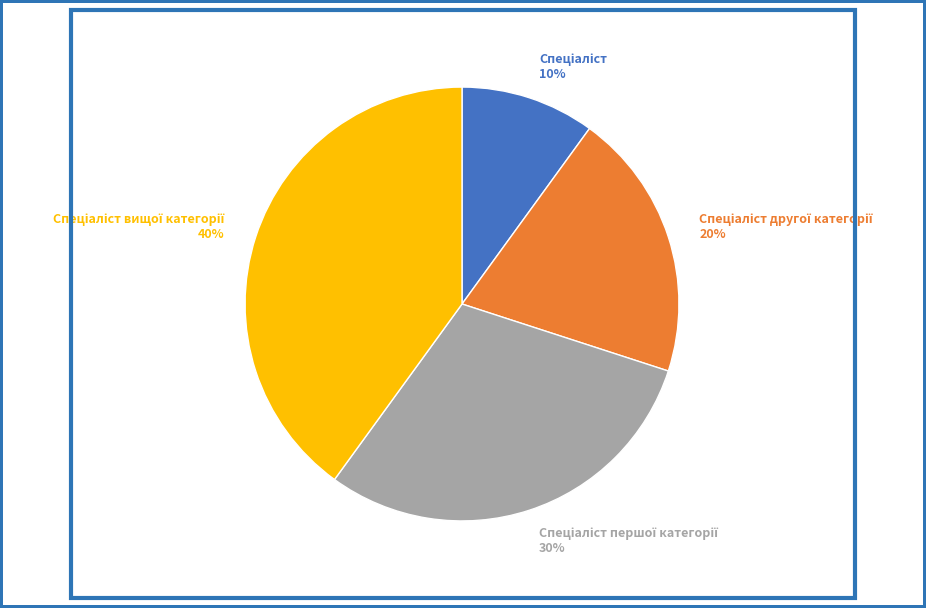

To the nearest percent, what is the difference between the largest and smallest slice percentages?

30%